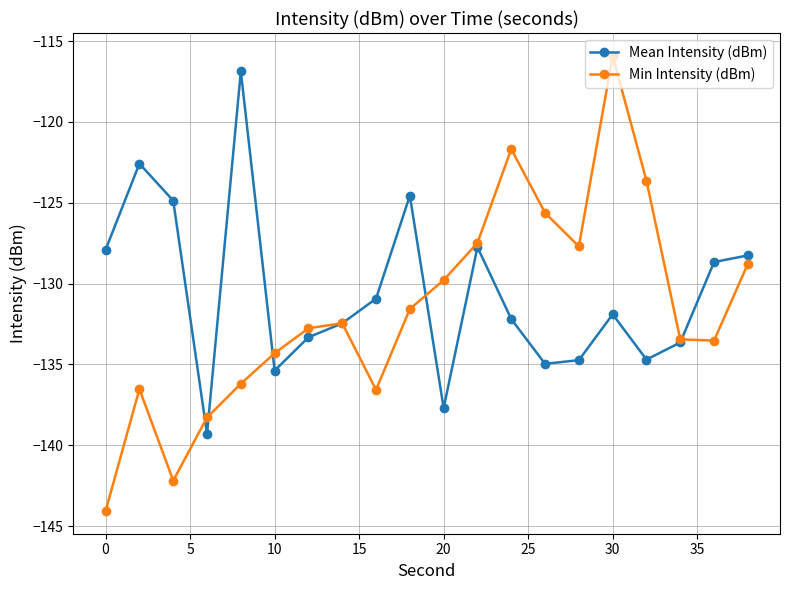

Which series has the largest range (max minus min)?

Min Intensity (dBm)